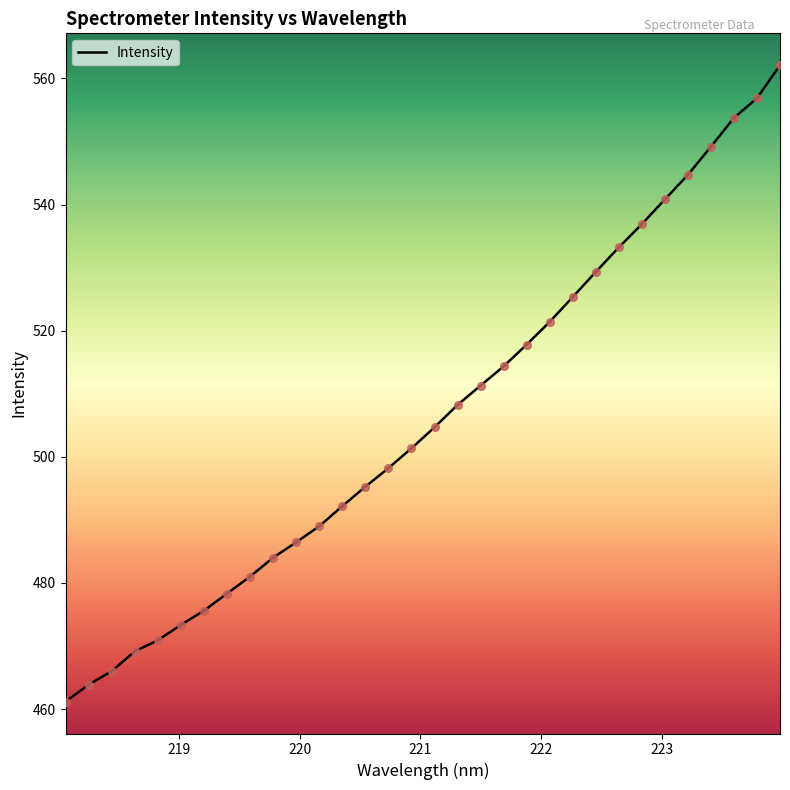

What is the smallest value displayed?

461.2